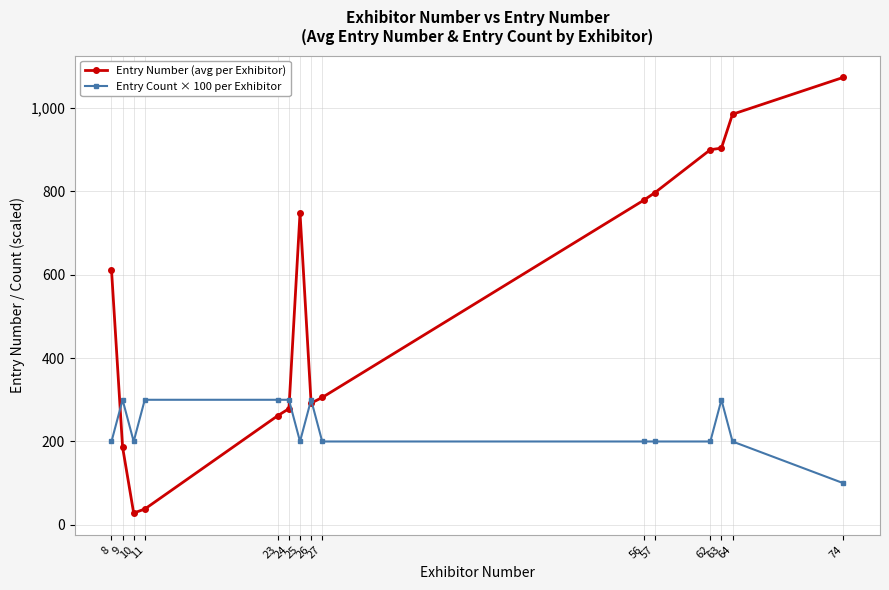

The value of Entry Number (avg per Exhibitor) at 74 is 603.4. True or false?

False